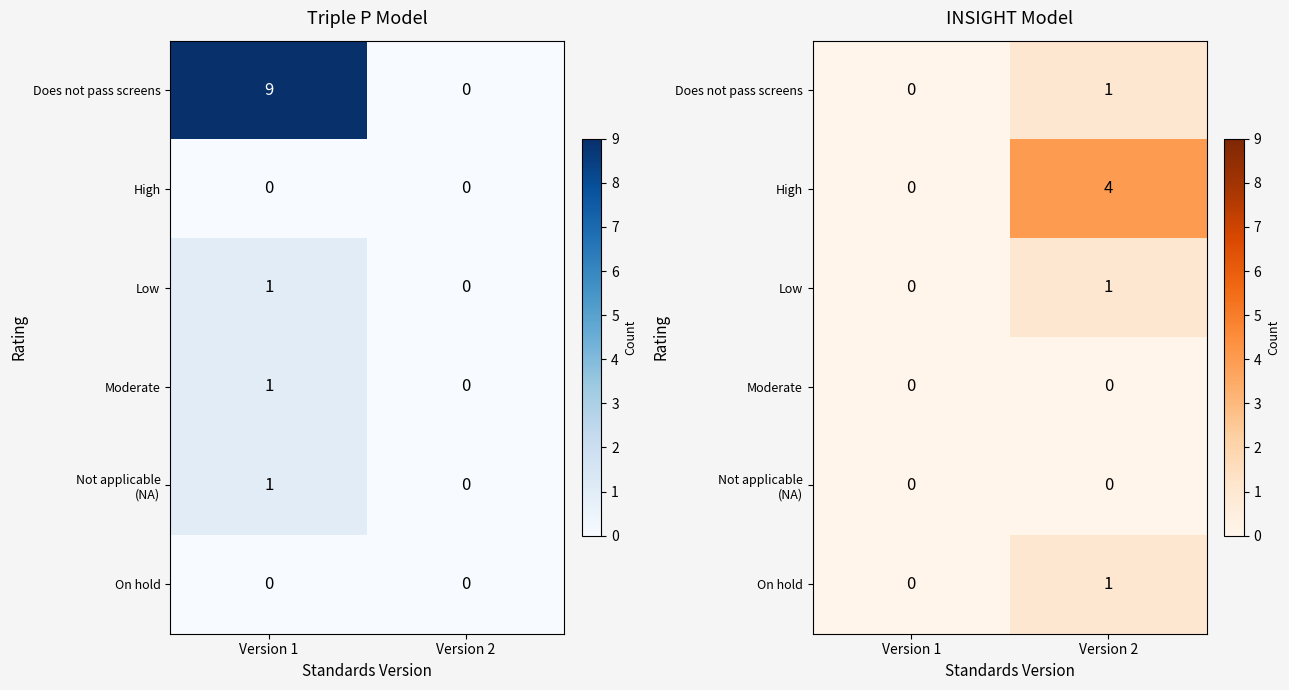

How many data points in Does not pass screens are less than 1?

1